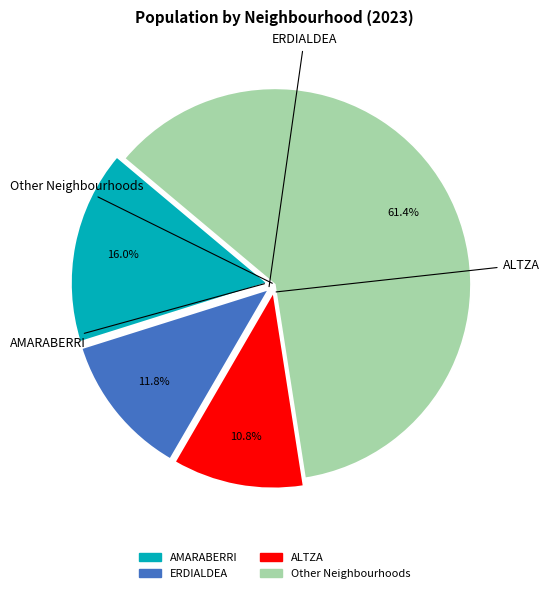

Is there a majority slice in this chart?

Yes